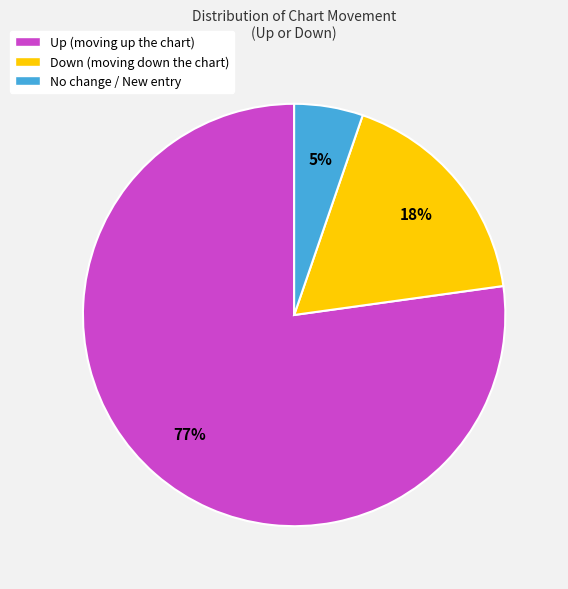

Which category has the biggest portion of the pie?

Up (moving up the chart)